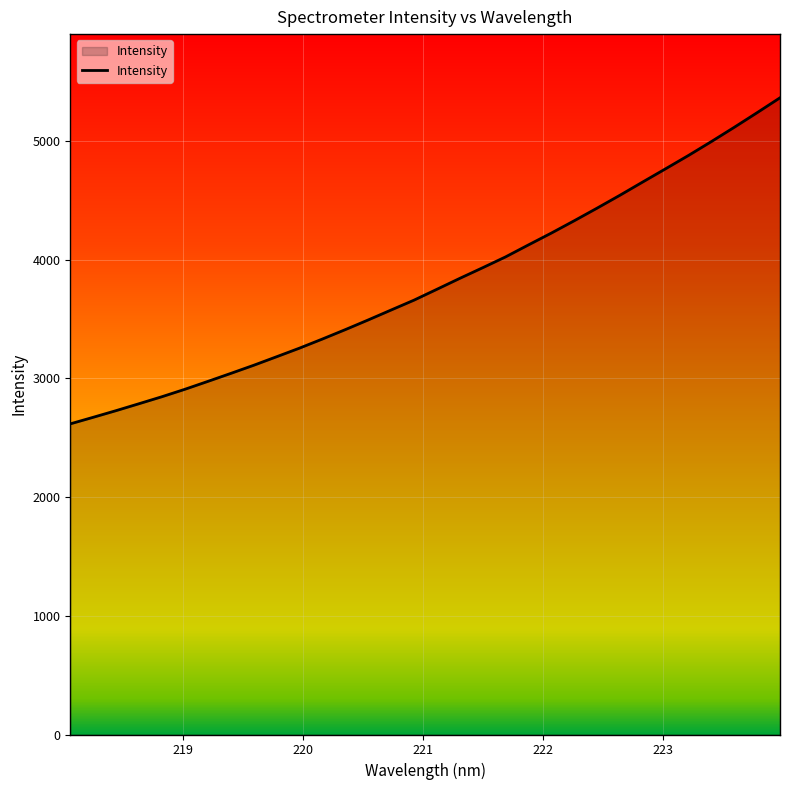

What is the difference between the second highest and second lowest values?

2565.8